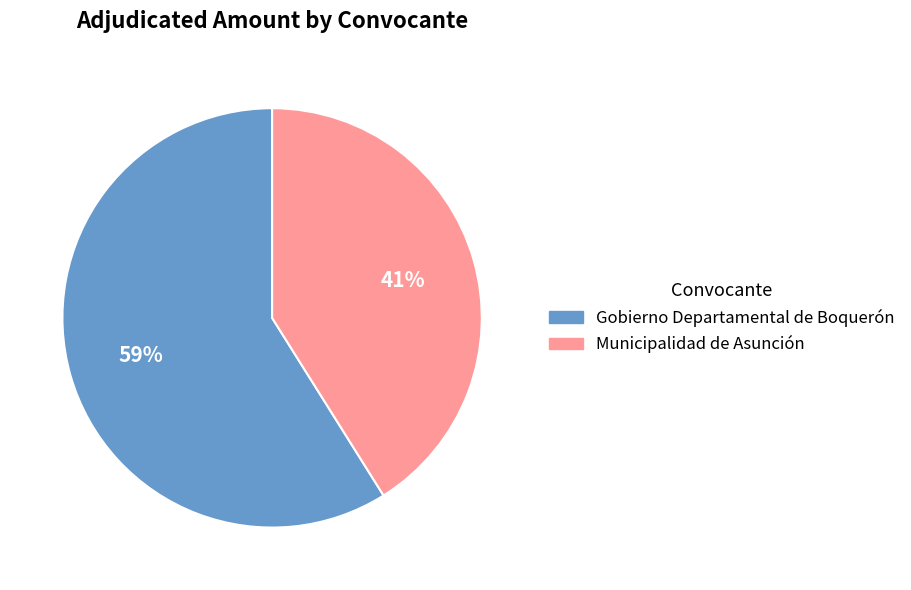

Is the sum of Gobierno Departamental de Boquerón and Municipalidad de Asunción greater than half?

Yes